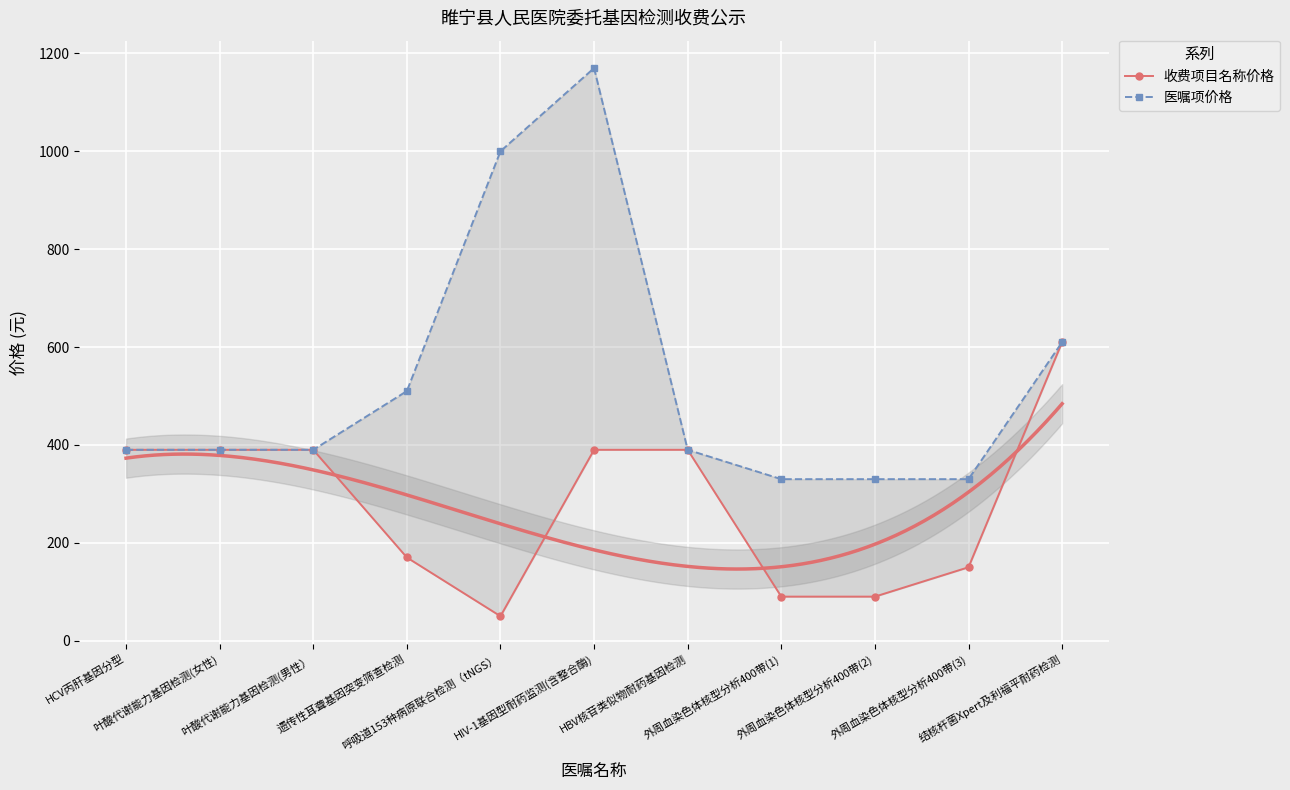

List the series in order of their overall mean, lowest first.

收费项目名称价格, 医嘱项价格